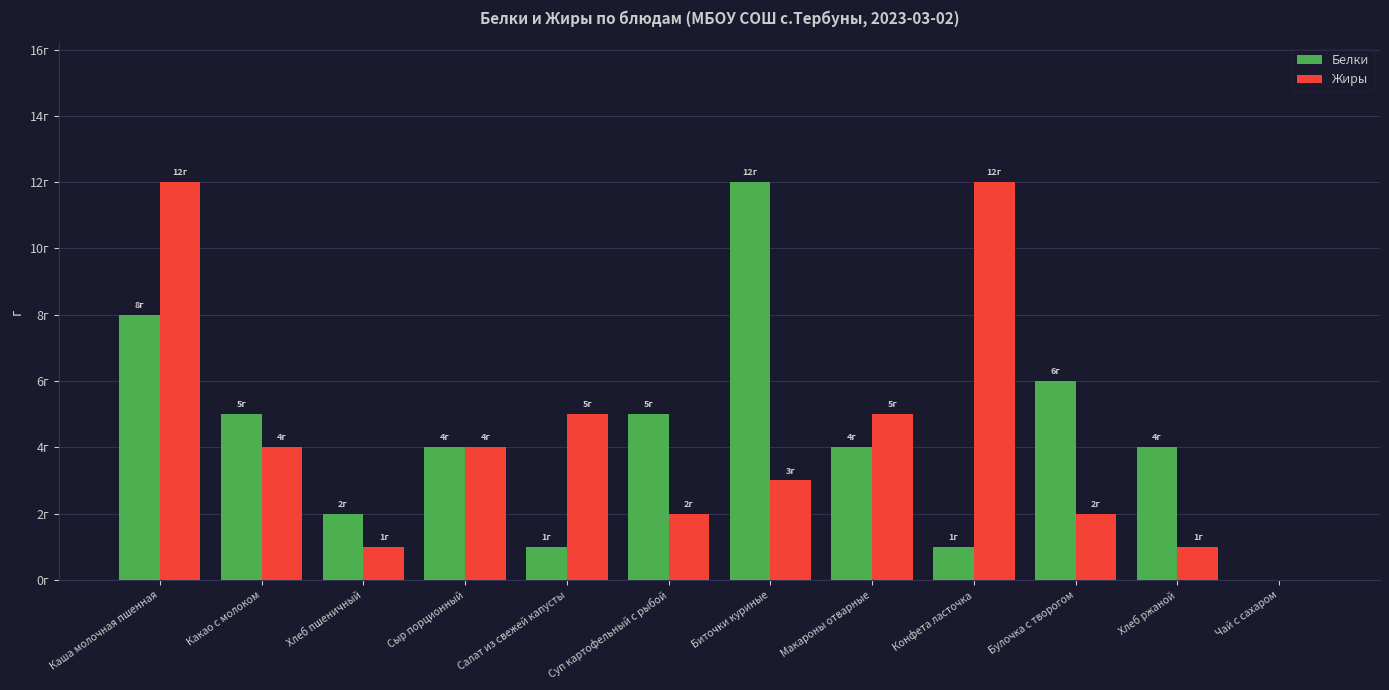

Reading left to right, what are all the values shown in this chart?

Белки: 8	5	2	4	1	5	12	4	1	6	4	0
Жиры: 12	4	1	4	5	2	3	5	12	2	1	0